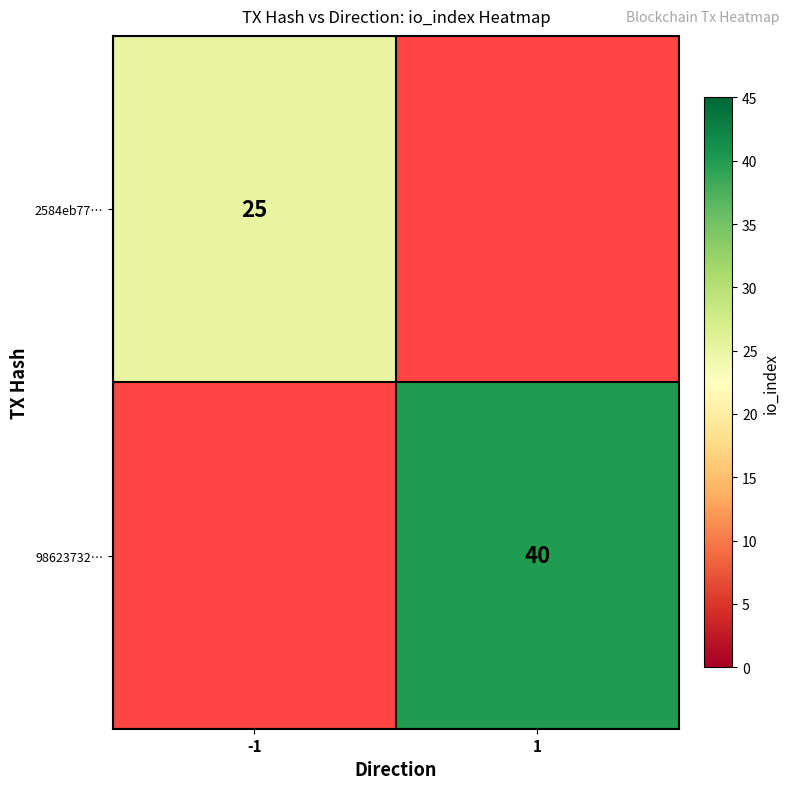

Is it true that 98623732… equals 40 at 1?

True